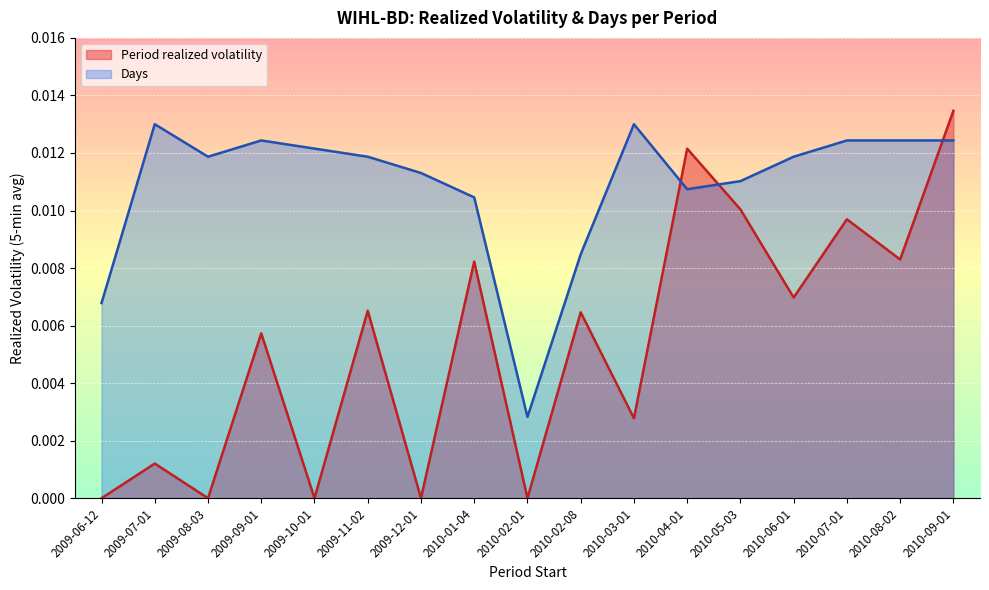

At which category is the sum across all series the highest?

2010-09-01